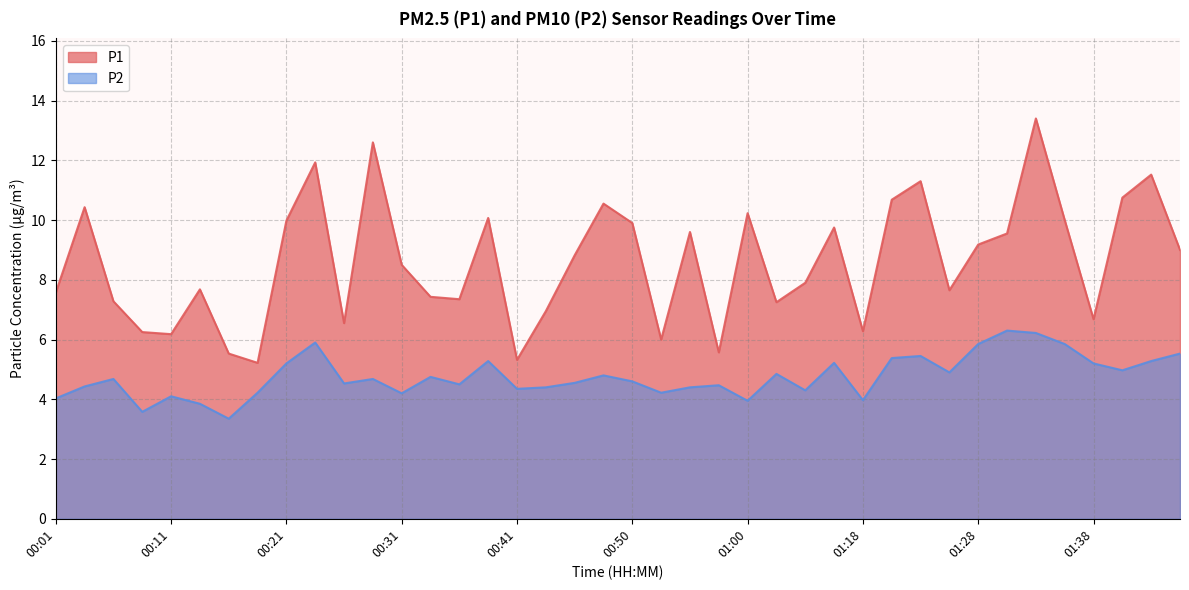

True or false: P1 and P2 intersect in this chart.

False